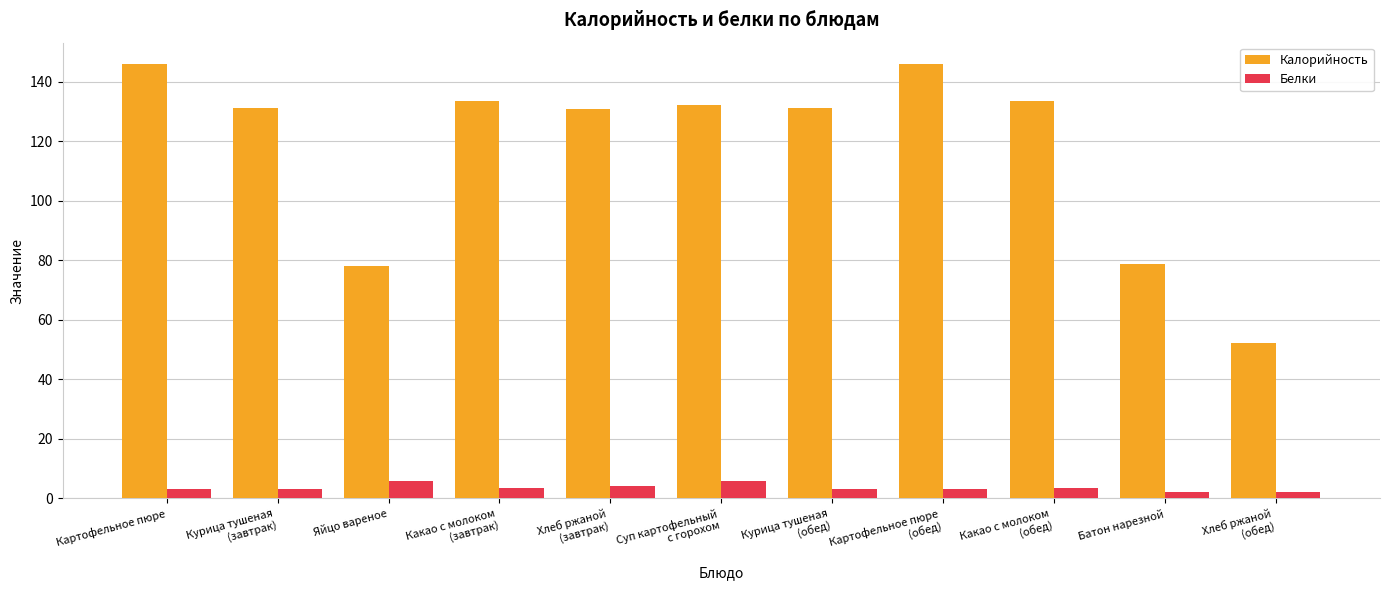

List the series in order of their overall mean, highest first.

Калорийность, Белки